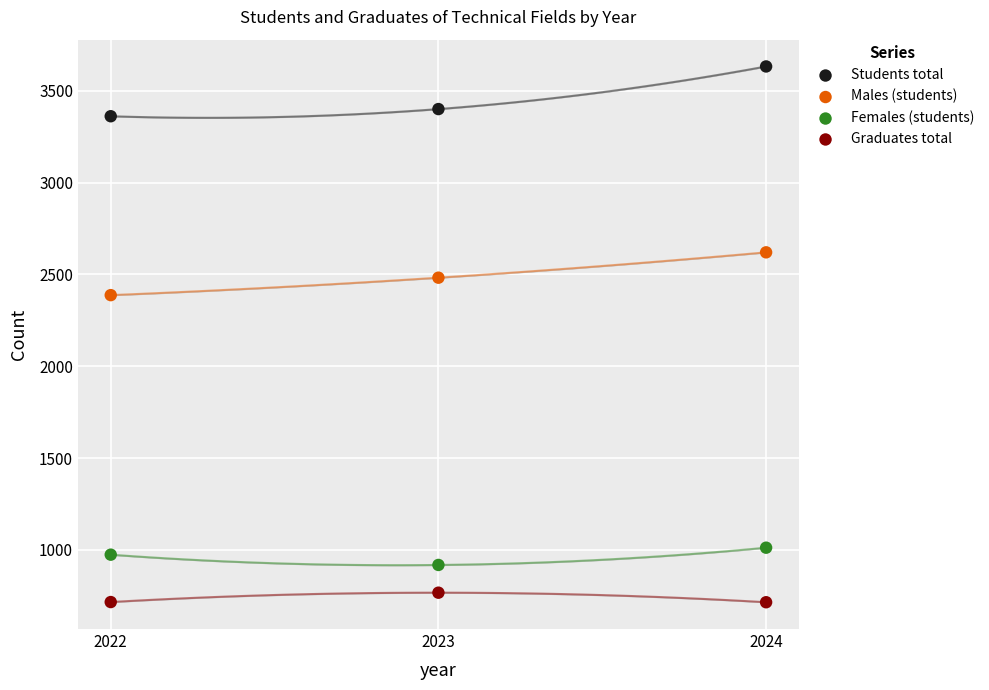

Across all data points, what is the average X value?

2023